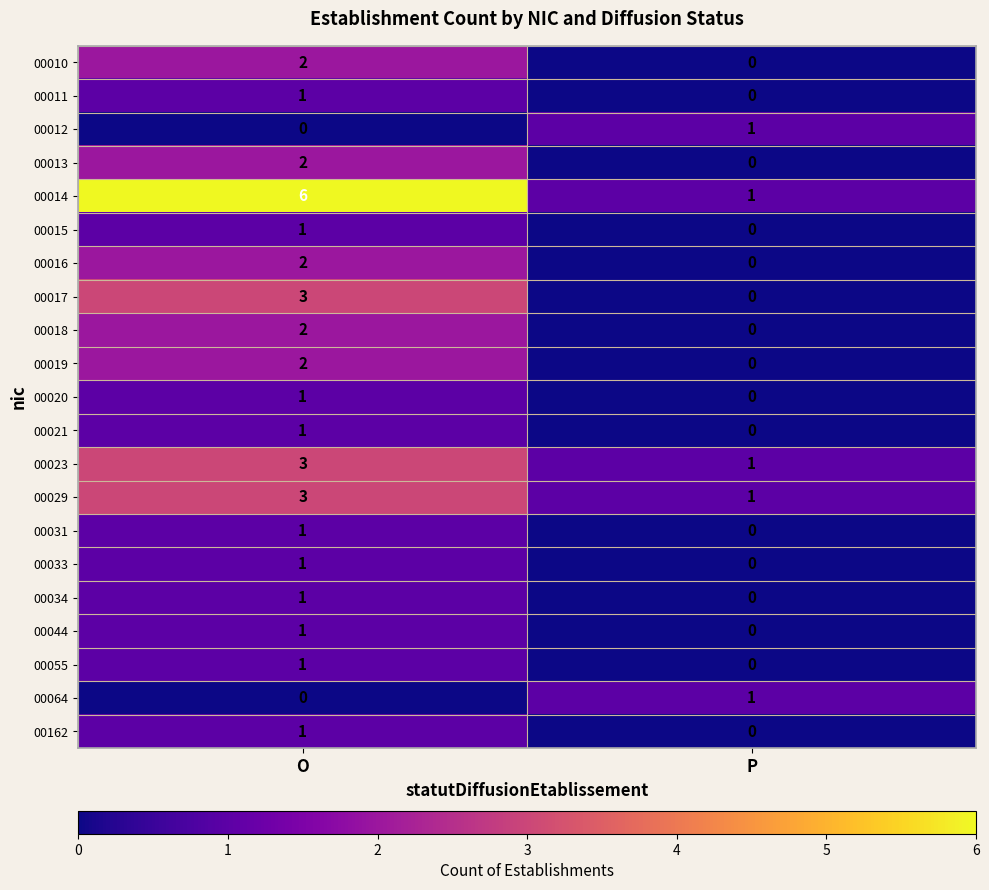

Is it true that 00017 equals 0 at P?

True